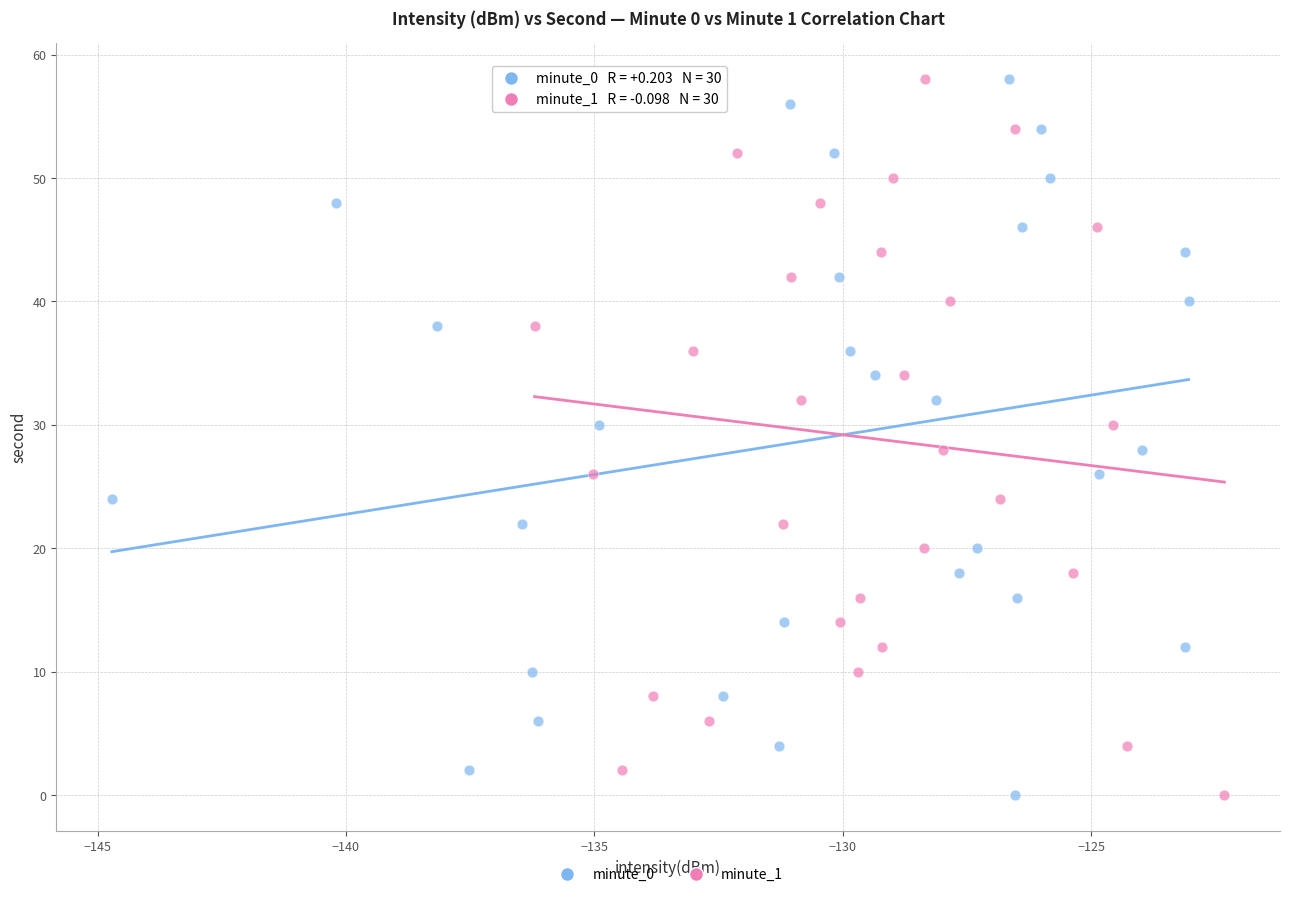

What are all the series names shown in the legend?

minute_0, minute_1